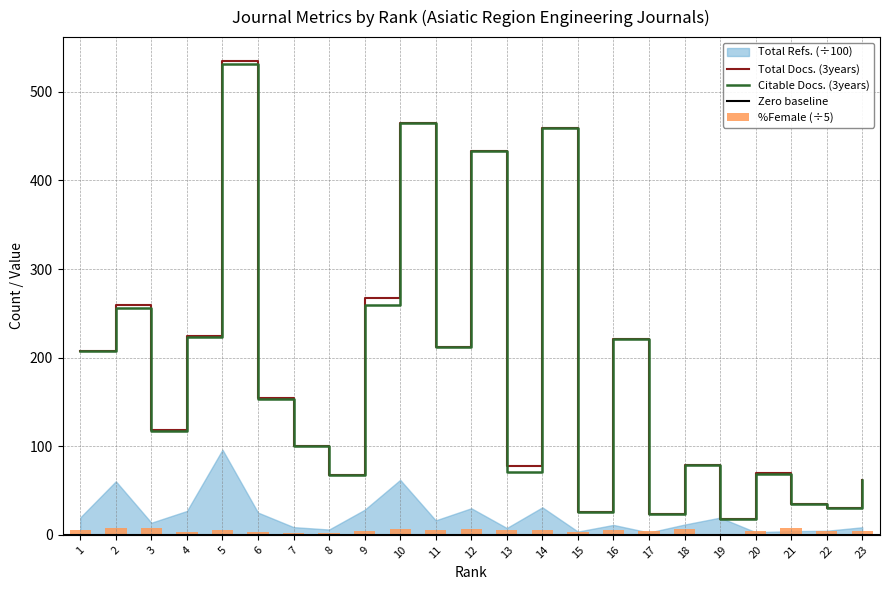

What is the difference between the maximum and minimum values in the Citable Docs. (3years) series?

513